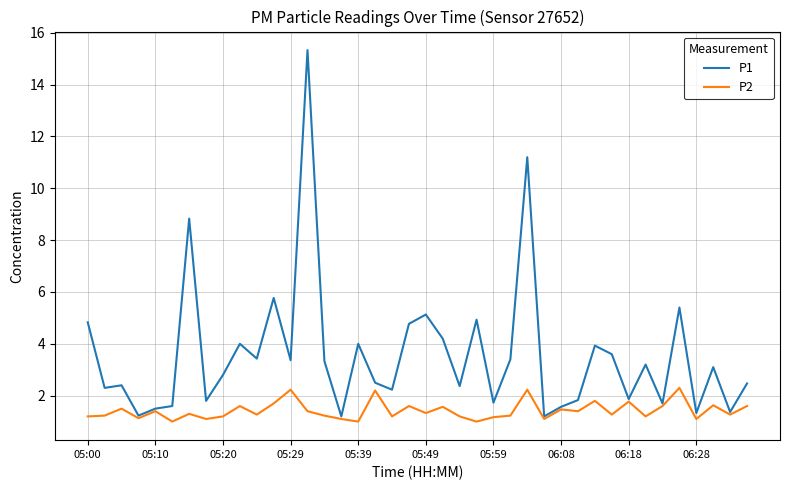

What is the minimum value for P1?

1.2